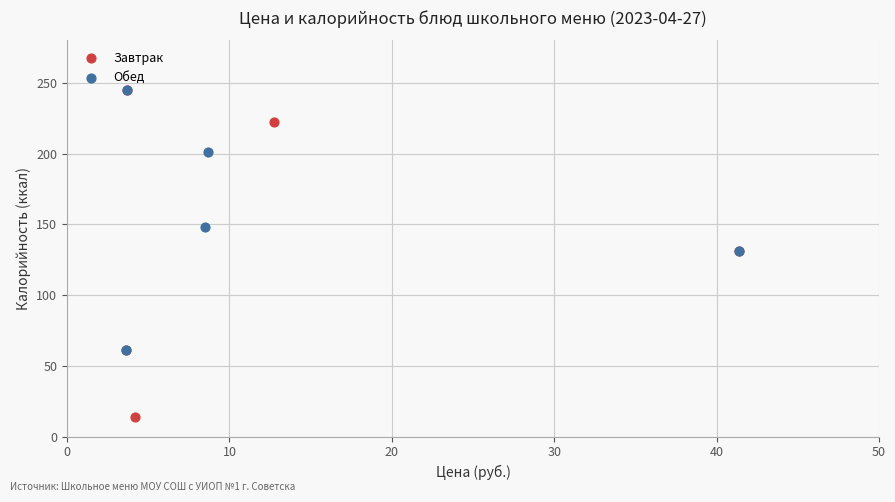

Which series has the largest Y range (max minus min)?

Завтрак